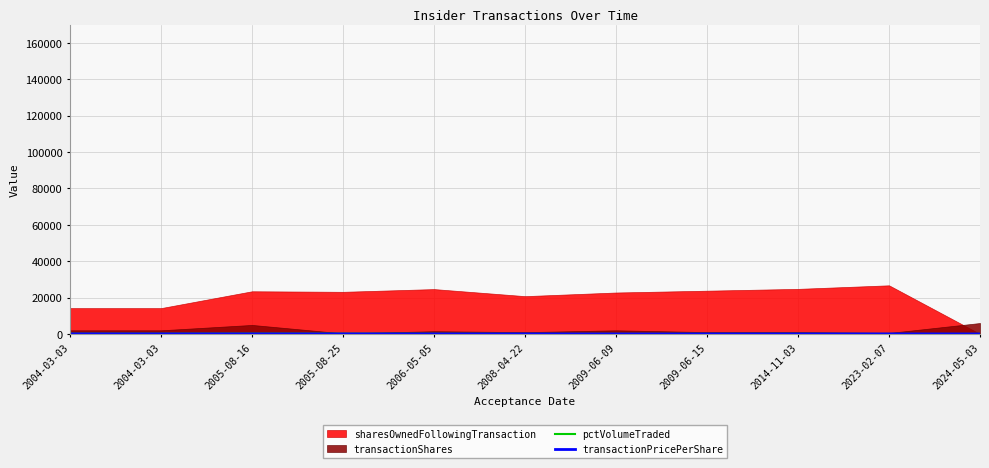

What is the label of the 11th point from the right?

2004-03-03